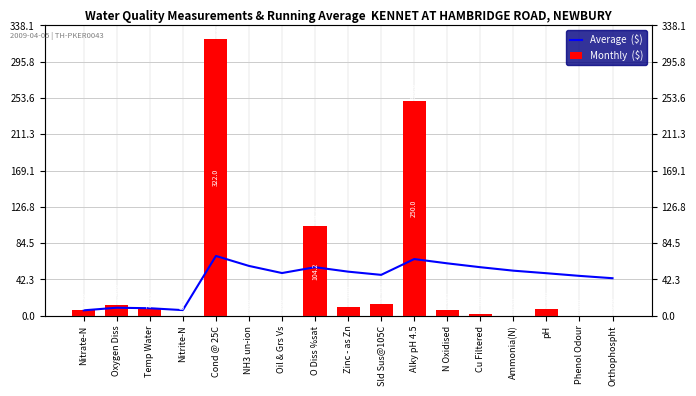

What is the difference between the maximum and second lowest values in the Average  ($) series?

63.1